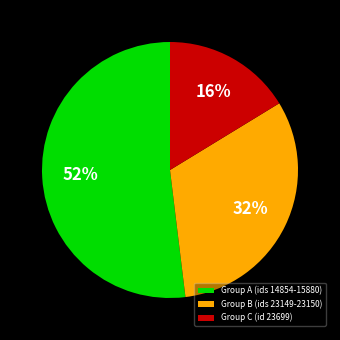

Which category has the biggest portion of the pie?

Group A (ids 14854-15880)